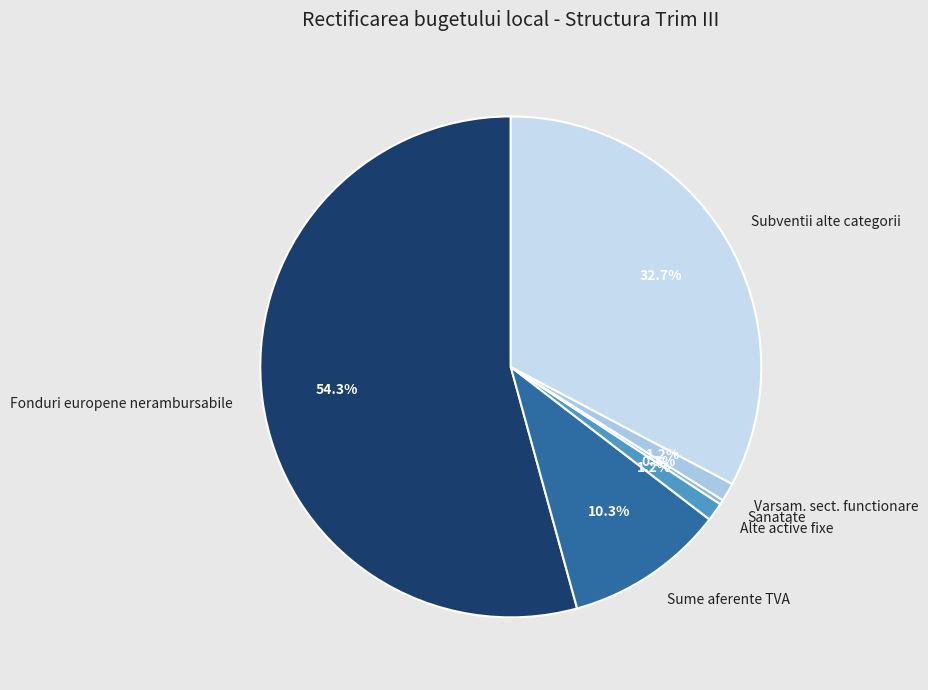

Which slice represents more than half of the pie?

Fonduri europene nerambursabile